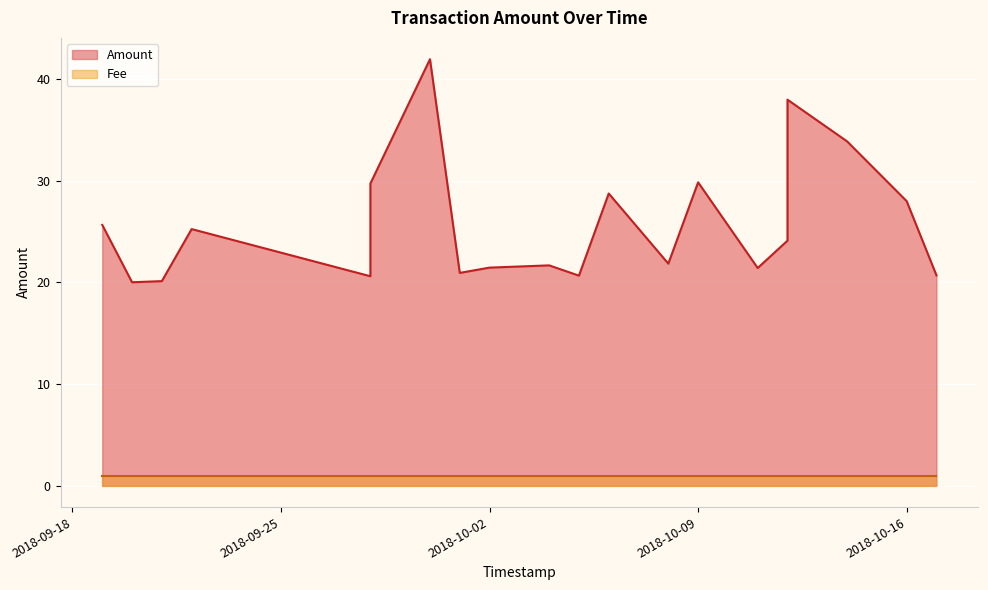

How many data points in Amount are less than 24?

10